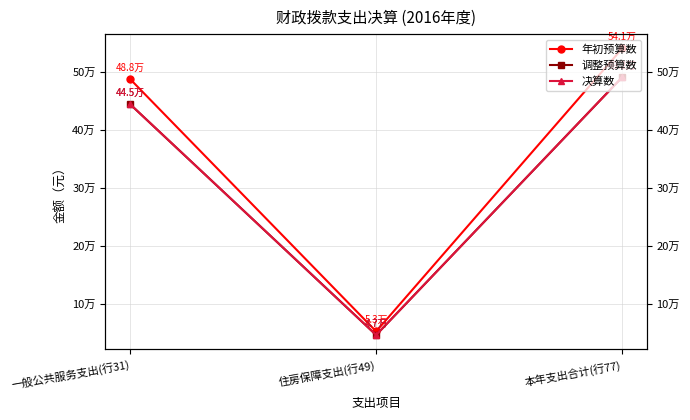

True or false: 决算数 has a value of 27924.6 at 住房保障支出(行49).

False